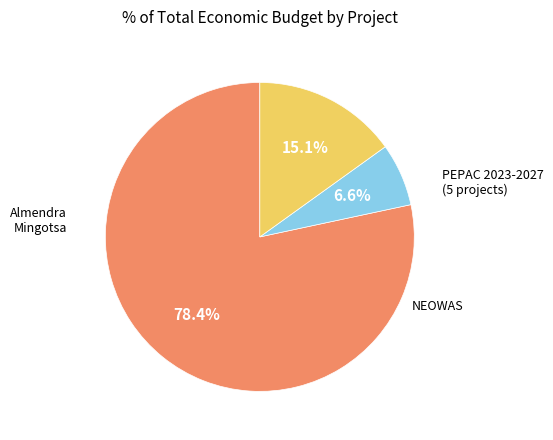

Is there a majority slice in this chart?

Yes